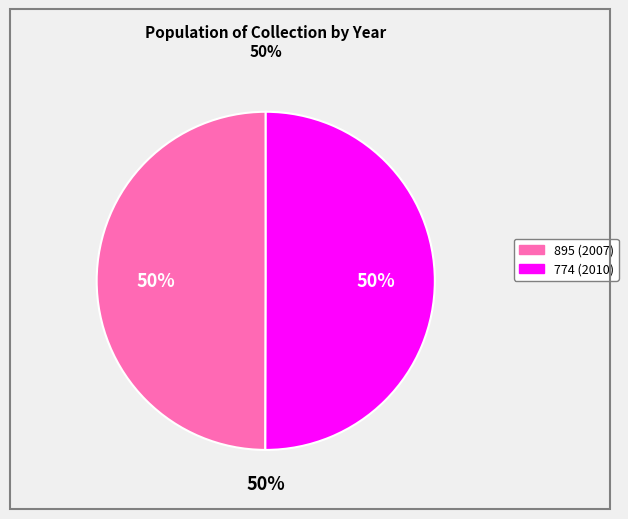

Count the number of slices in the pie.

2